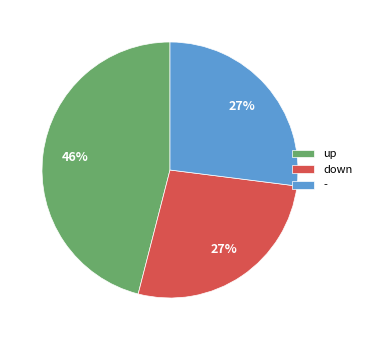

Is there any slice that represents more than half of the pie?

No